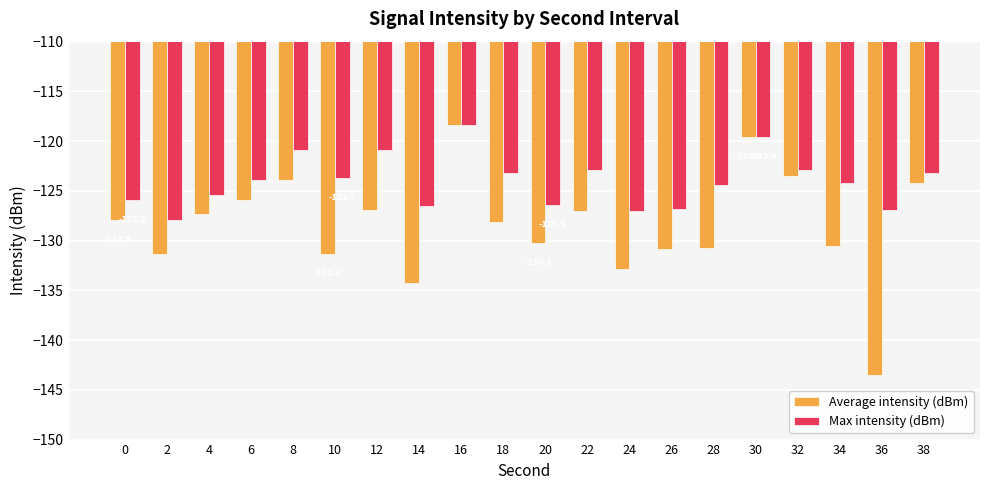

Rank the series by their average value, from lowest to highest.

Average intensity (dBm), Max intensity (dBm)